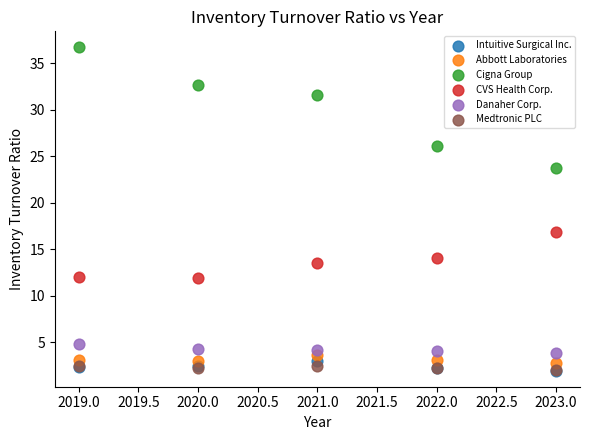

Across all series, what Y value is closest to 19?

16.8